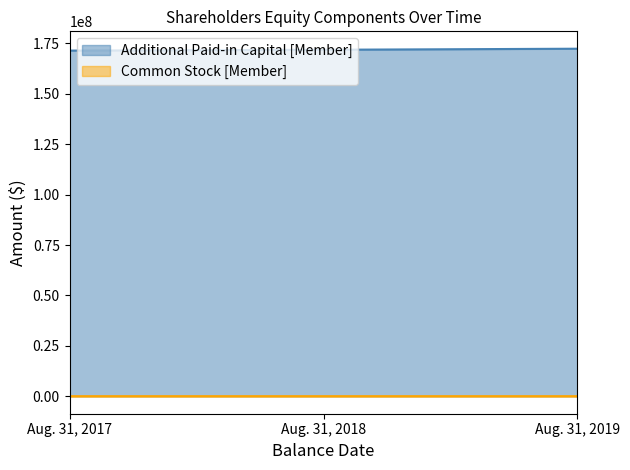

The Common Stock [Member] series shows 17482 at Aug. 31, 2019. True or false?

False